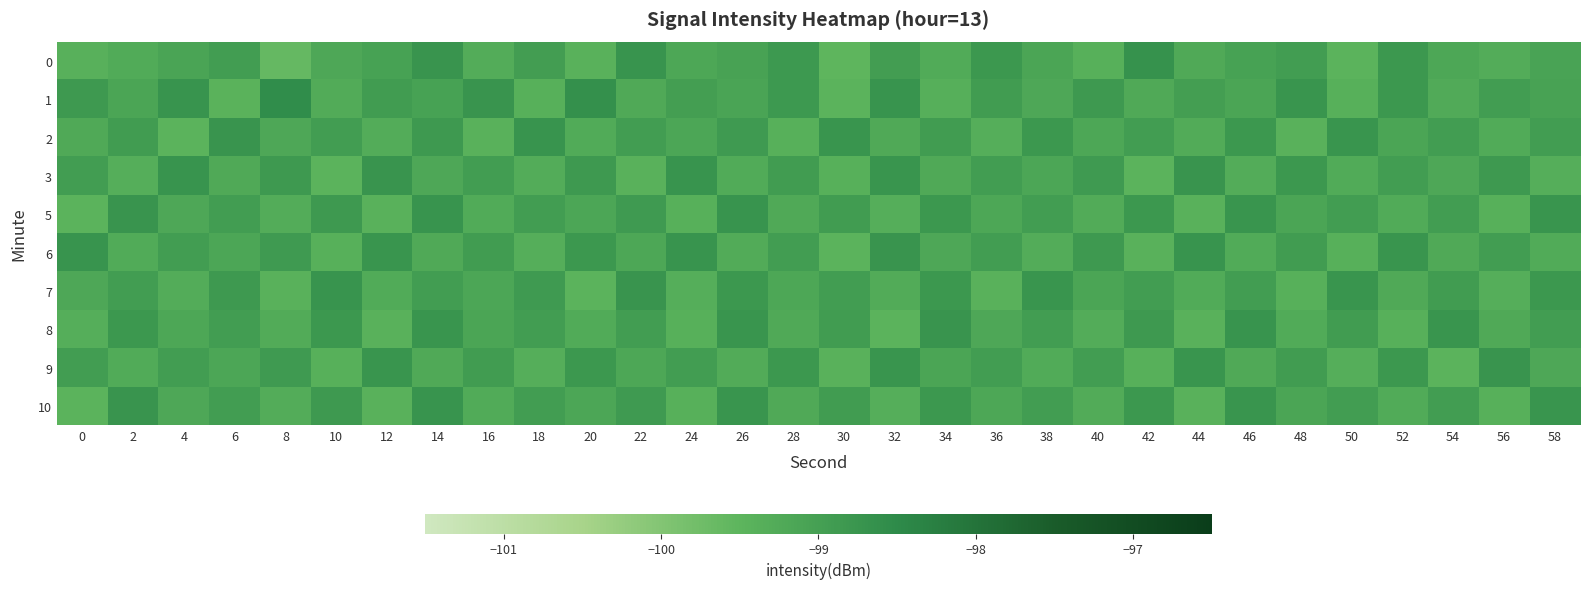

How many series are shown in this chart?

10